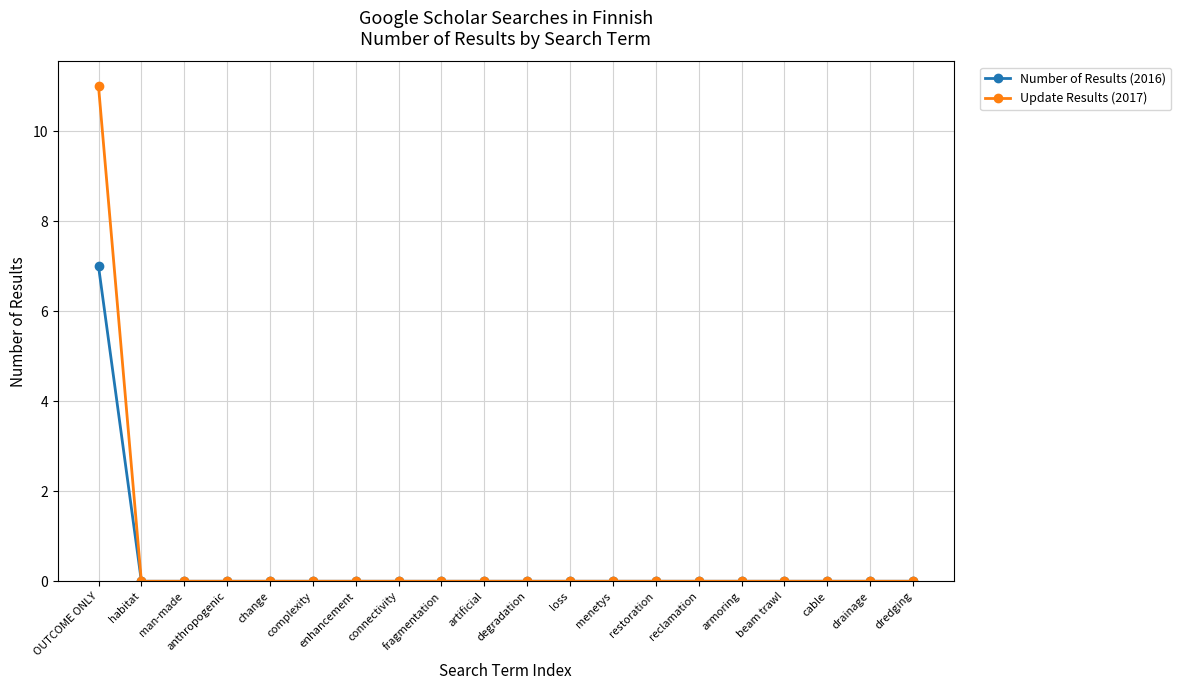

Which series has the largest range (max minus min)?

Update Results (2017)